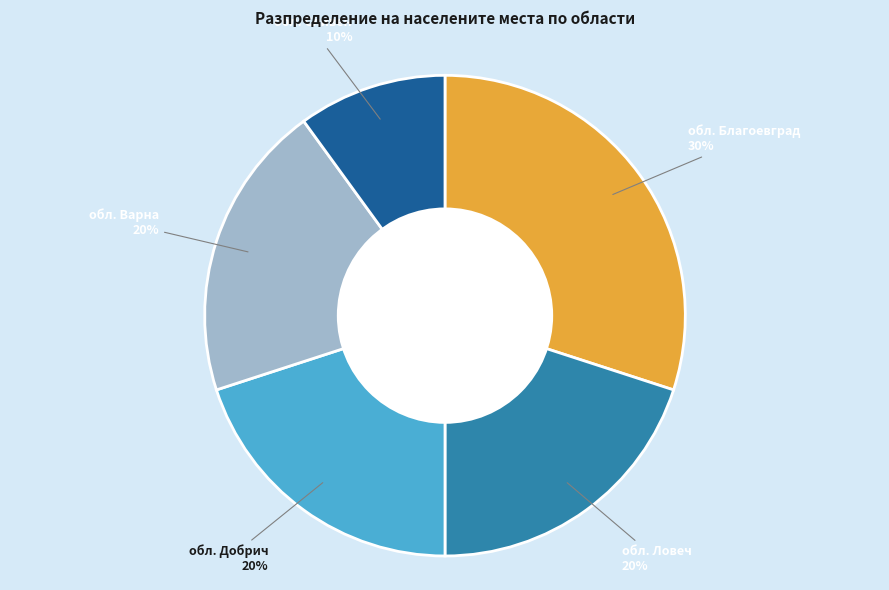

To the nearest percent, what is the average slice percentage?

20%